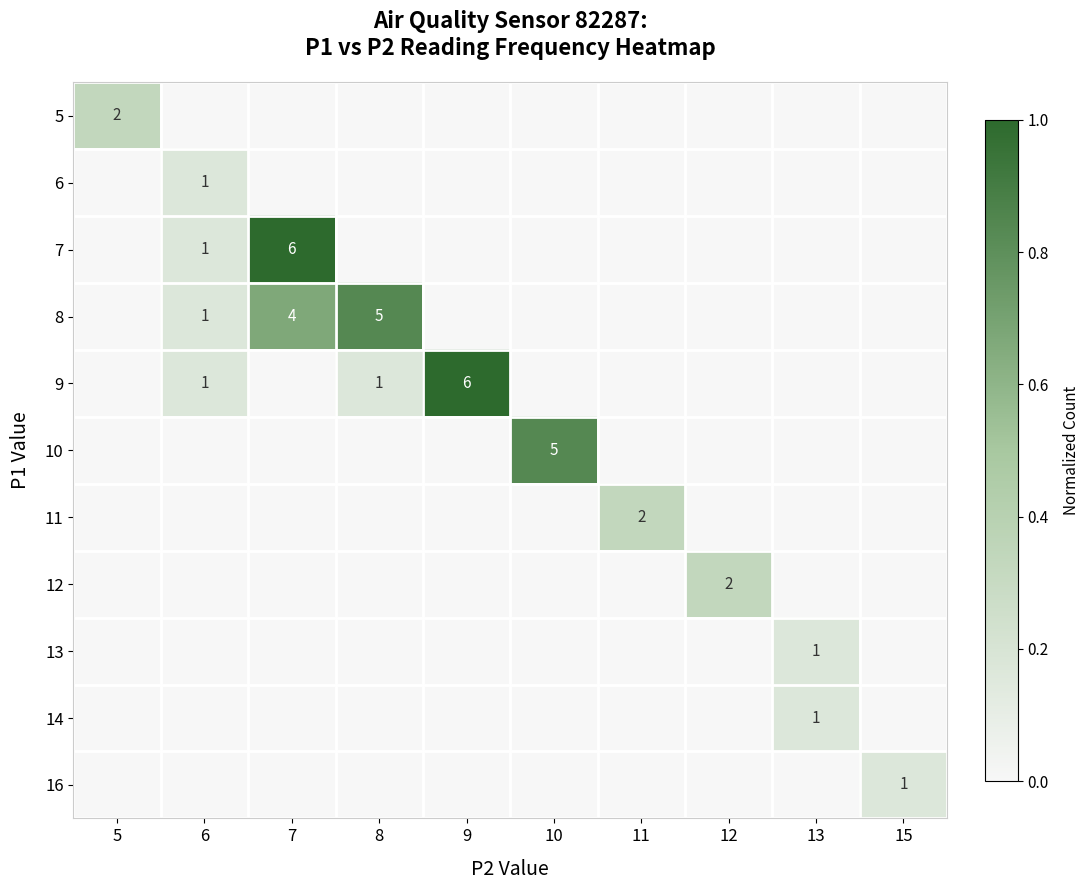

Is the value of 7 at 9 greater than the value of 14 at 7?

No